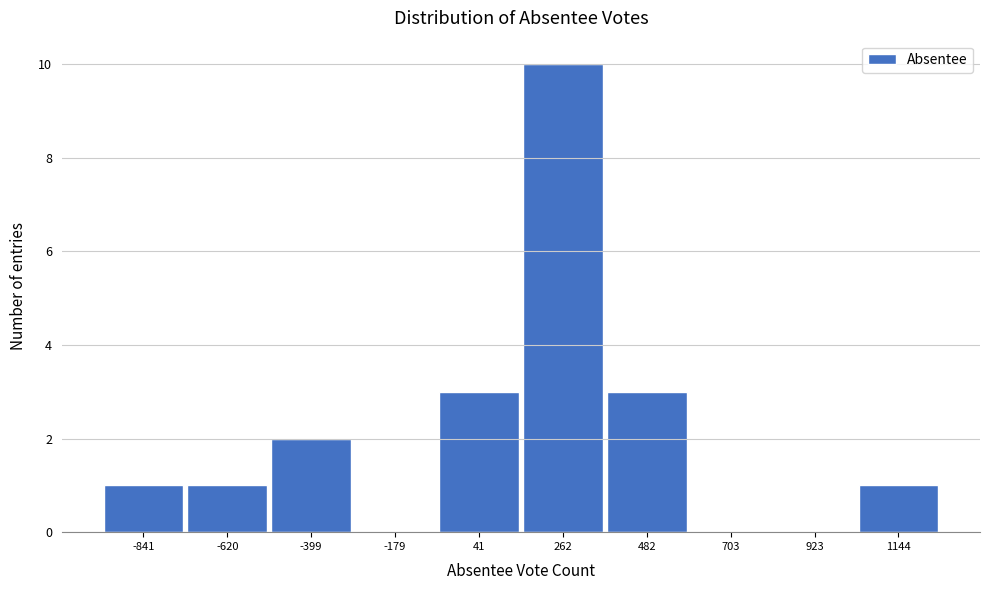

Reading left to right, extract all data points from this chart.

-841=1	-620=1	-399=2	-179=0	41=3	262=10	482=3	703=0	923=0	1144=1